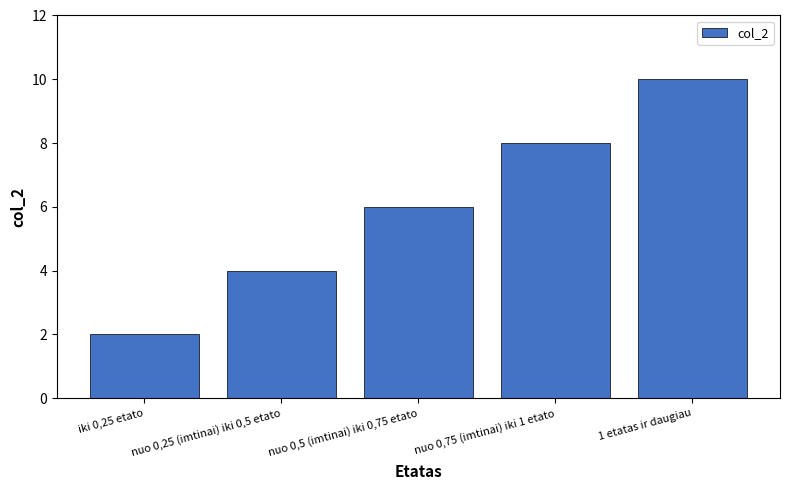

How many distinct data groups are displayed?

1